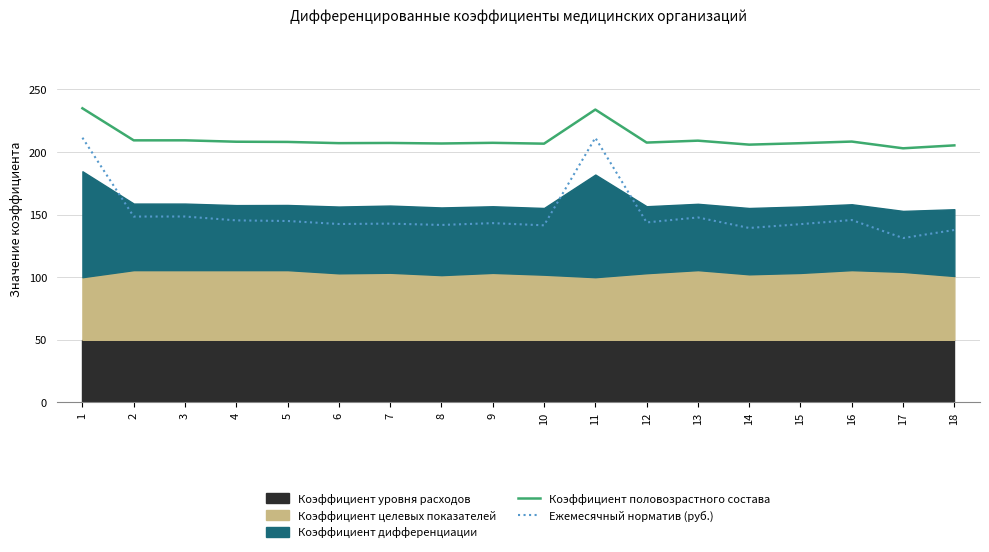

What is the minimum value for Коэффициент половозрастного состава?

203.0